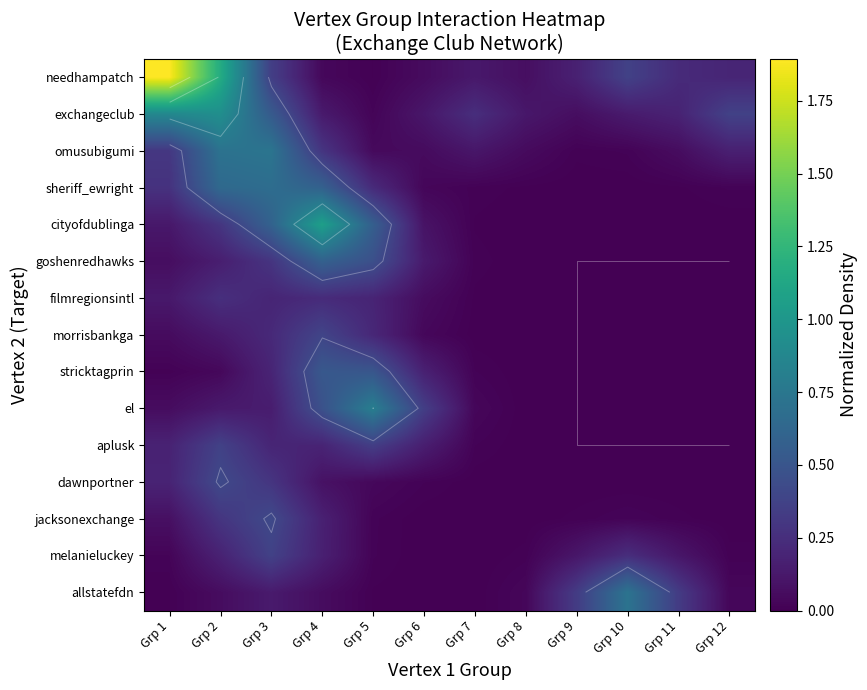

The morrisbankga series shows -0.2 at Grp 12. True or false?

False